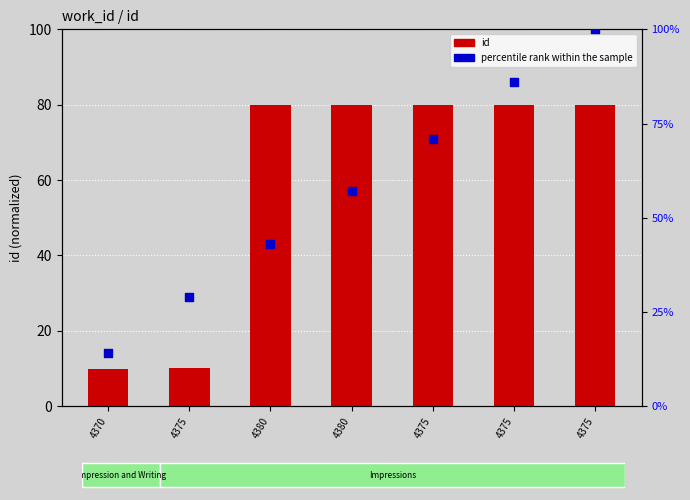

Which series reaches the minimum Y coordinate?

id (normalized)